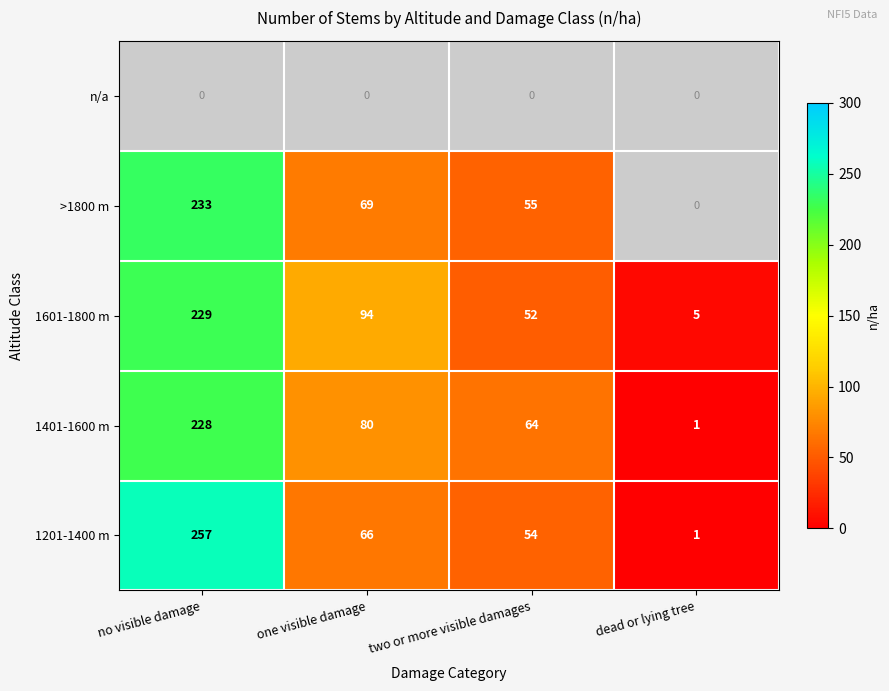

True or false: 1401-1600 m has a value of 1.4 at dead or lying tree.

False